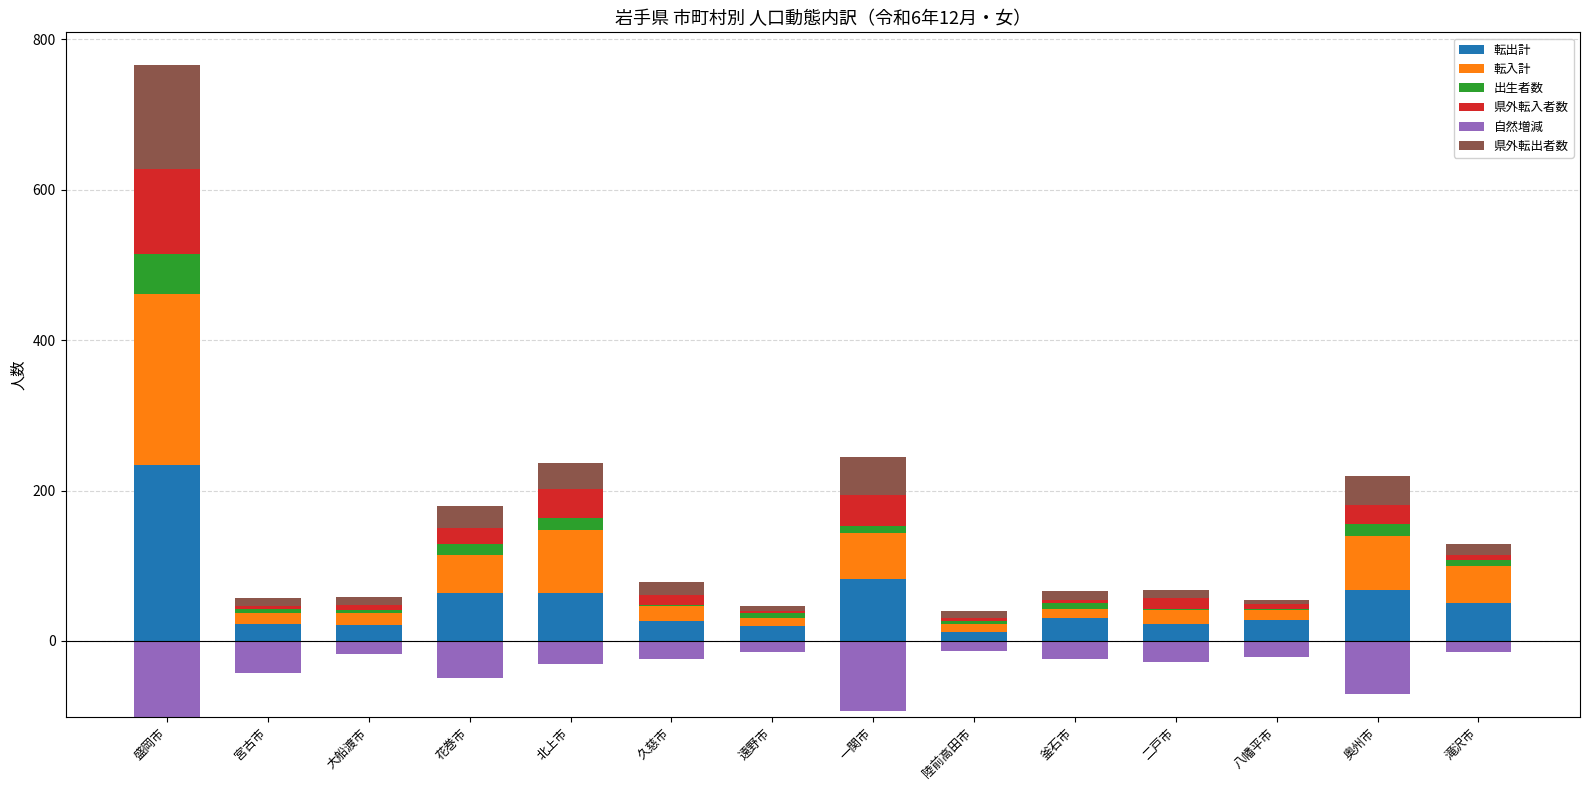

Which label corresponds to the smallest value in the chart?

盛岡市